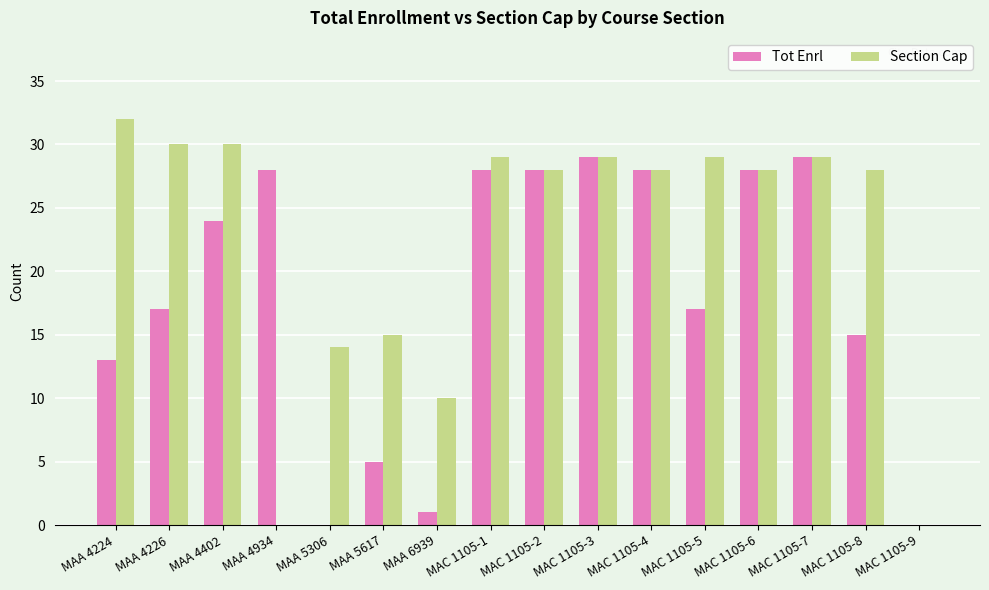

Between MAA 4224 and MAA 4402, which series saw the biggest shift?

Tot Enrl